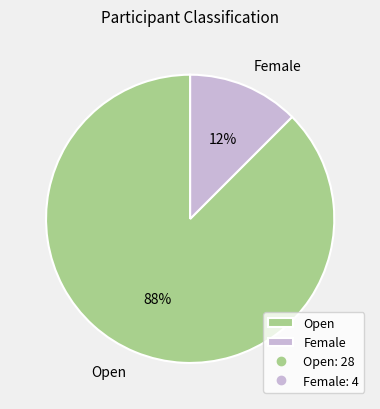

To the nearest percent, what is the average slice percentage?

50%